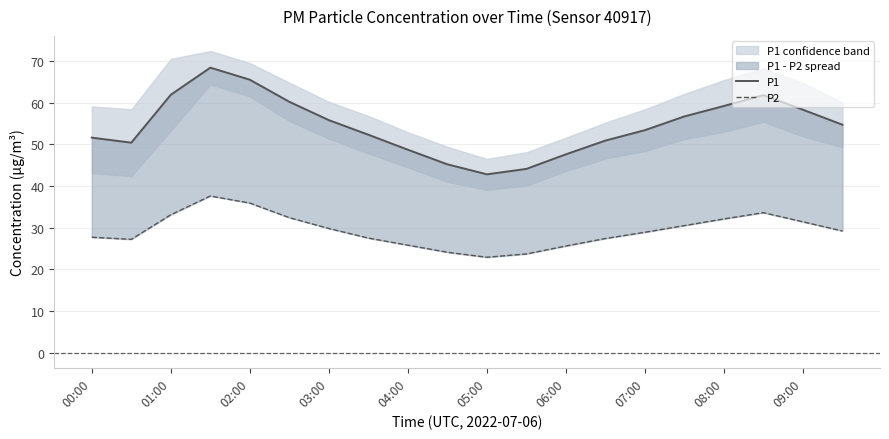

What is the spread (max minus min) of values at 00:00?

23.9